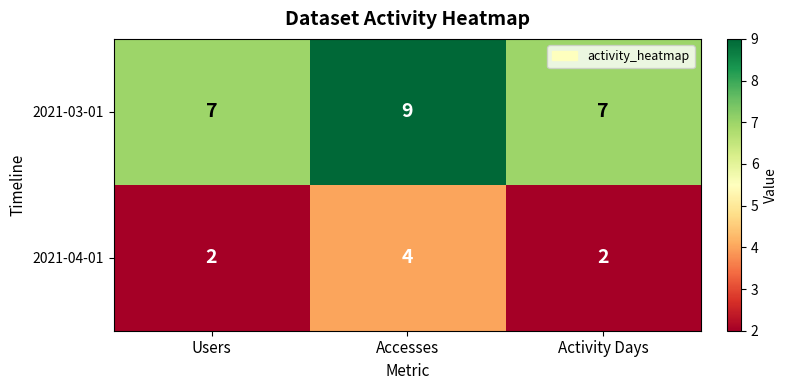

Is it true that 2021-04-01 equals 2 at Activity Days?

True